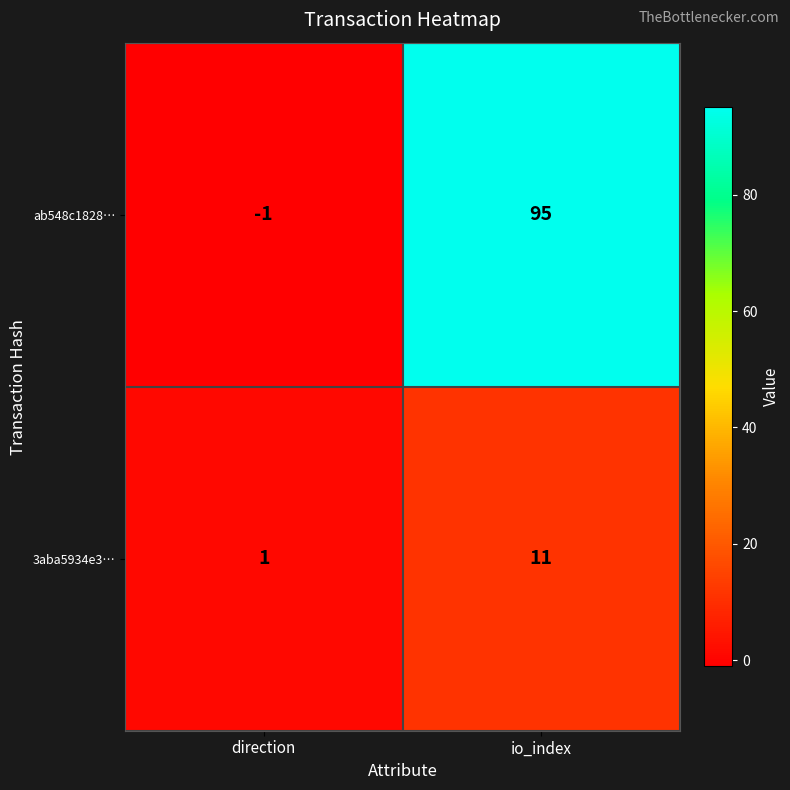

At which category is the sum across all series the highest?

io_index